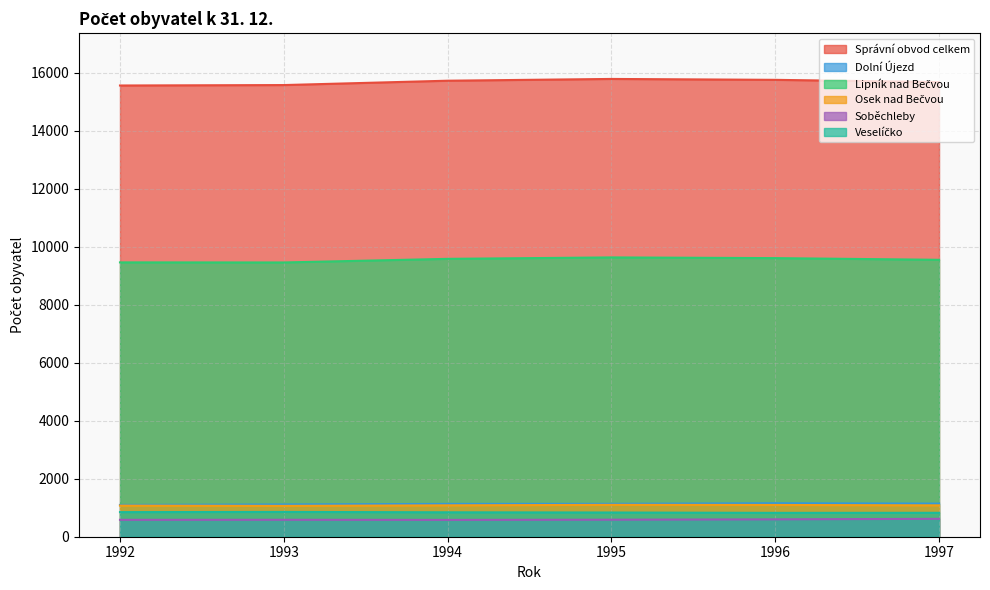

True or false: Lipník nad Bečvou and Správní obvod celkem cross at least once.

False